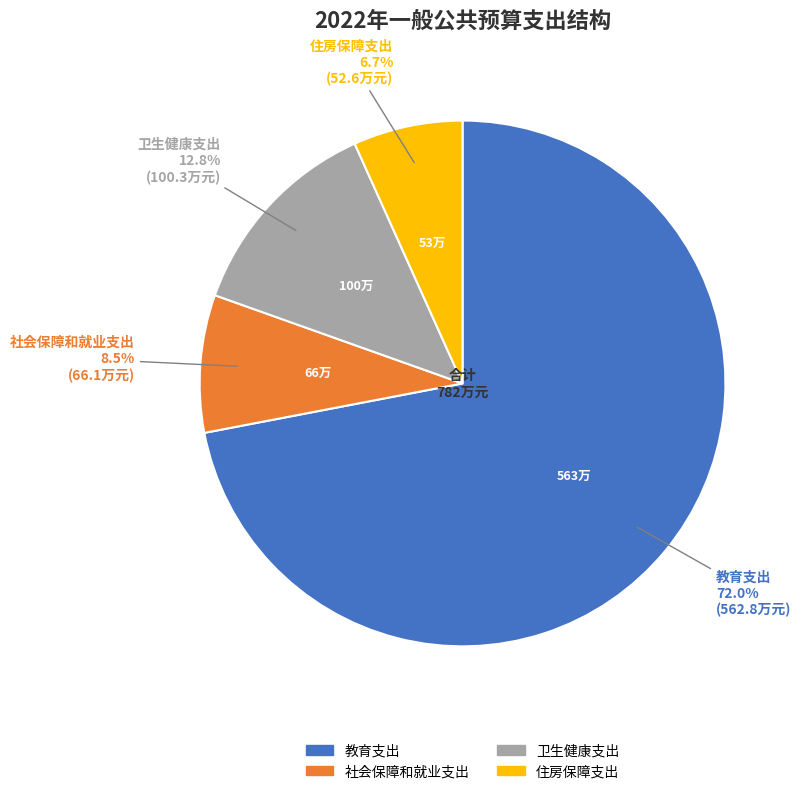

Which category has the smallest portion of the pie?

住房保障支出